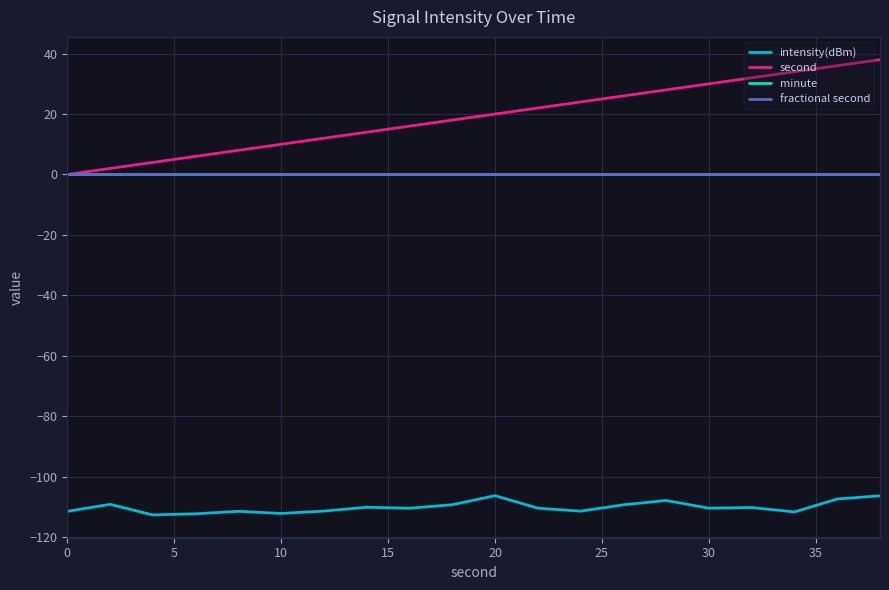

True or false: second has more than 1 interior local peaks.

False